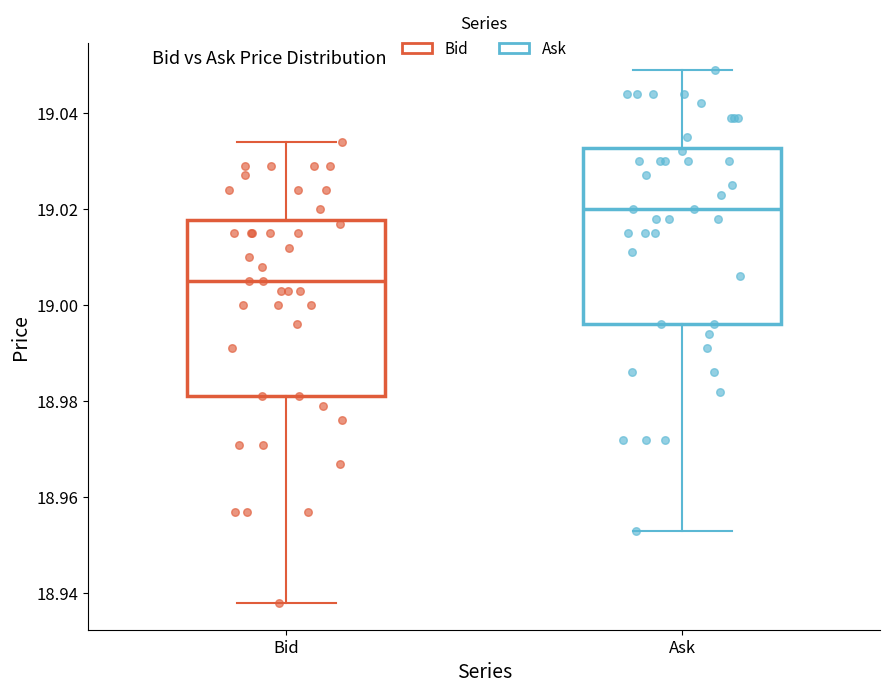

Reading left to right, transcribe this box plot: for each box, give where its median line is, the range the box spans, and where its two whiskers end, as read against the y-axis. The values are not printed on the chart, so give them approximately, as read against the axis.

Bid: median 19.006, box 18.982 to 19.018, whiskers 18.938 to 19.034
Ask: median 19.020, box 18.996 to 19.032, whiskers 18.954 to 19.050